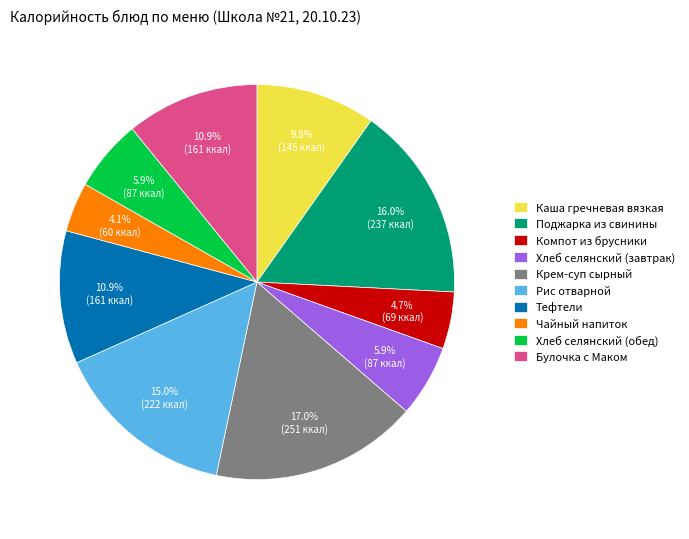

Which slice is the smallest?

Чайный напиток